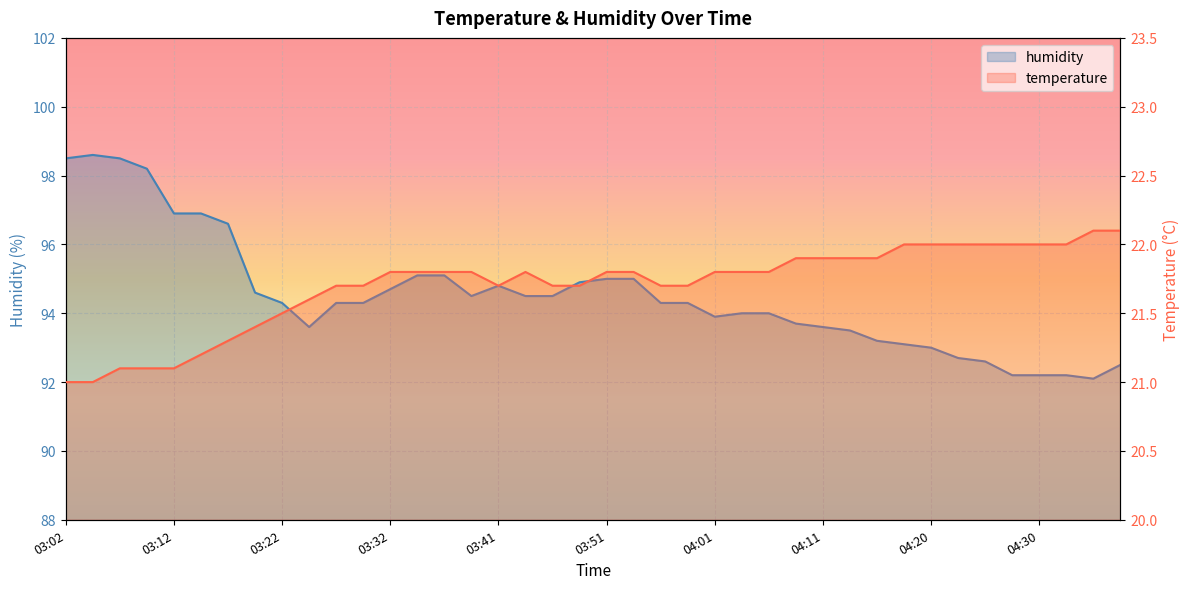

How many values in the temperature series exceed 21?

38